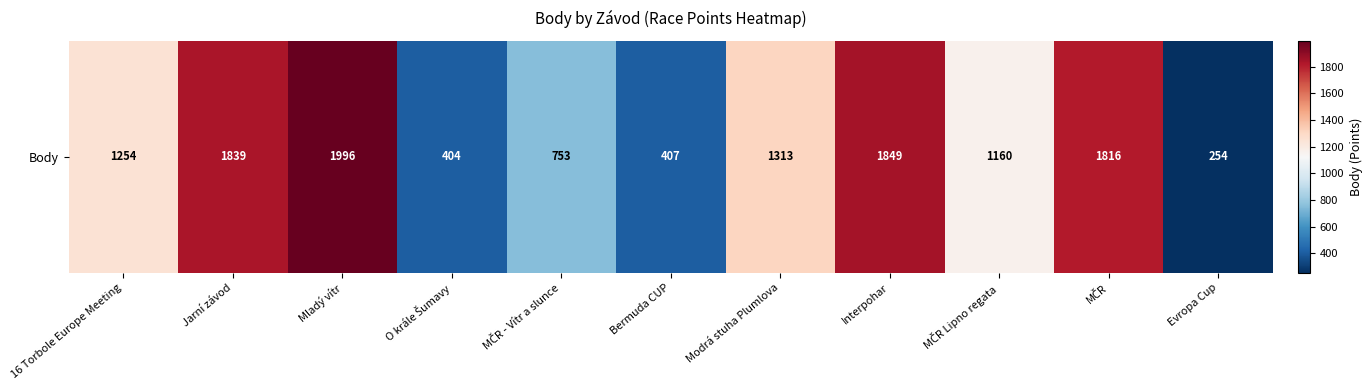

How many categories are shown in the chart?

11